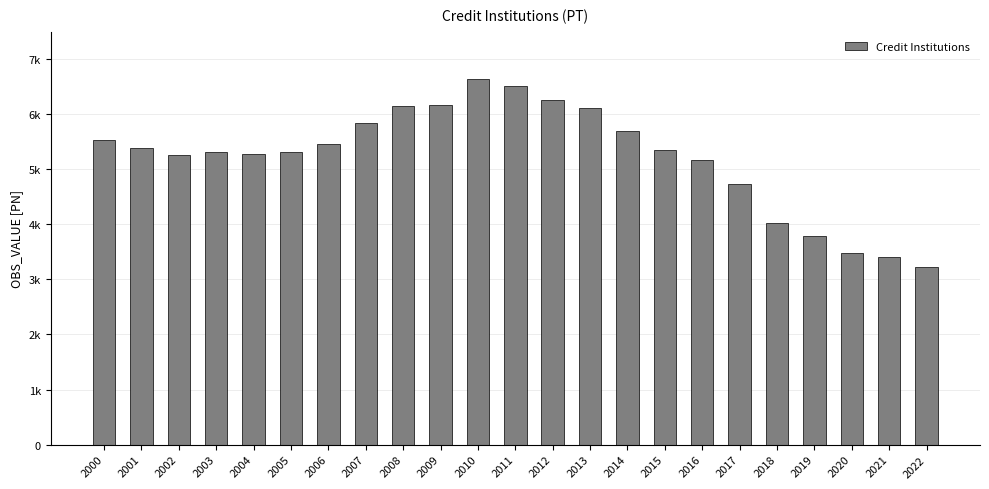

Does the chart contain any negative values?

No